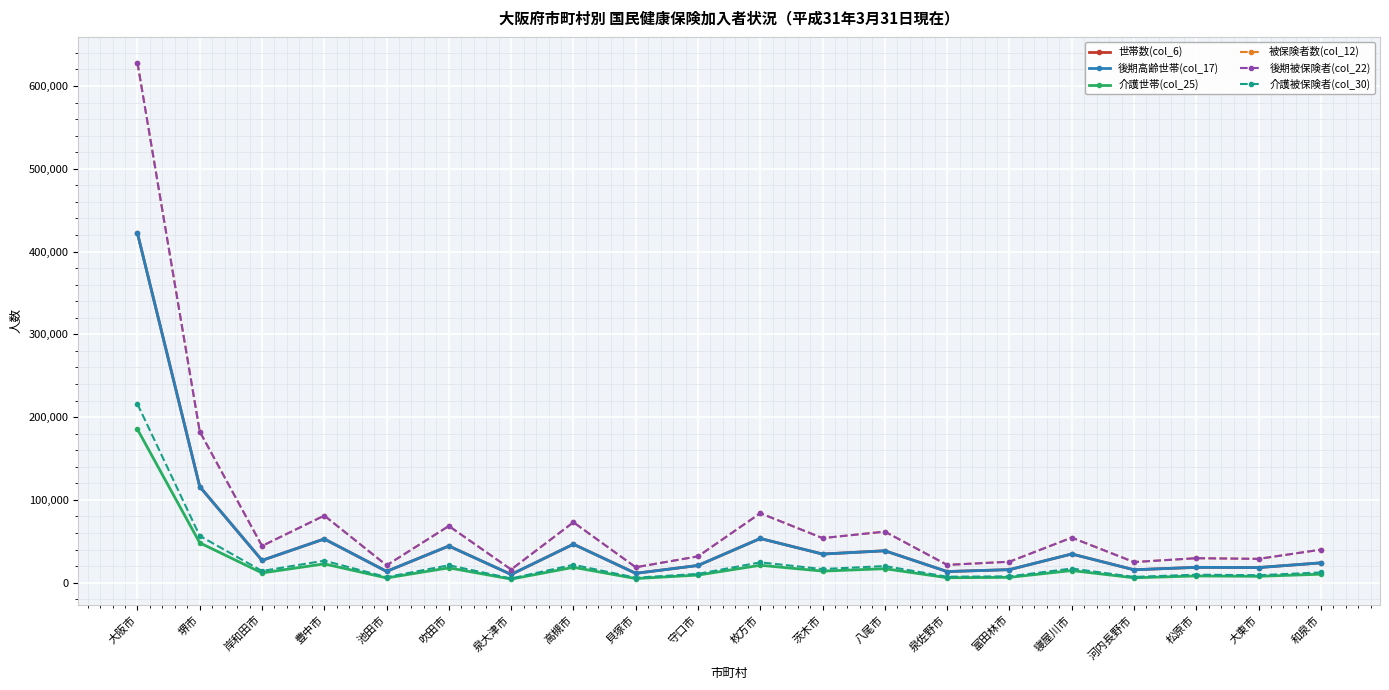

Read the 後期被保険者(col_22) value at 高槻市.

72985